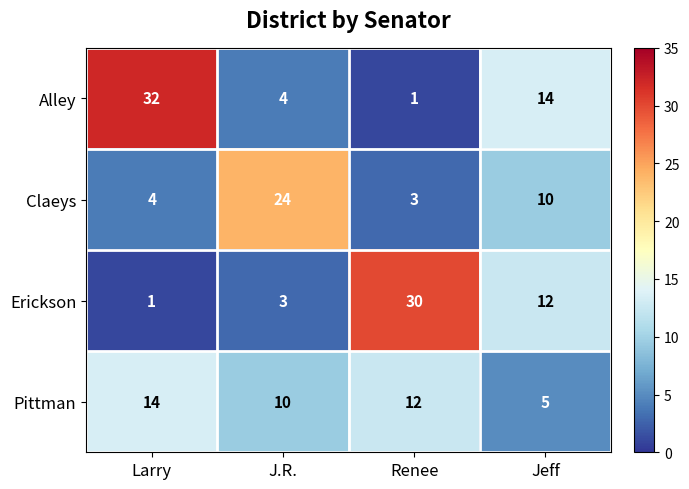

Is the value of Erickson at J.R. greater than the value of Alley at Renee?

Yes